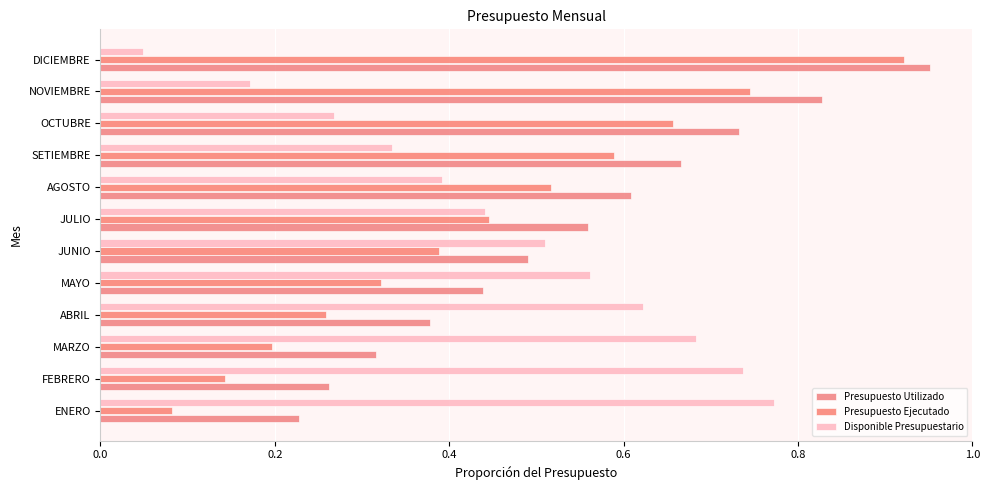

What is the average value of the Presupuesto Ejecutado series?

0.4